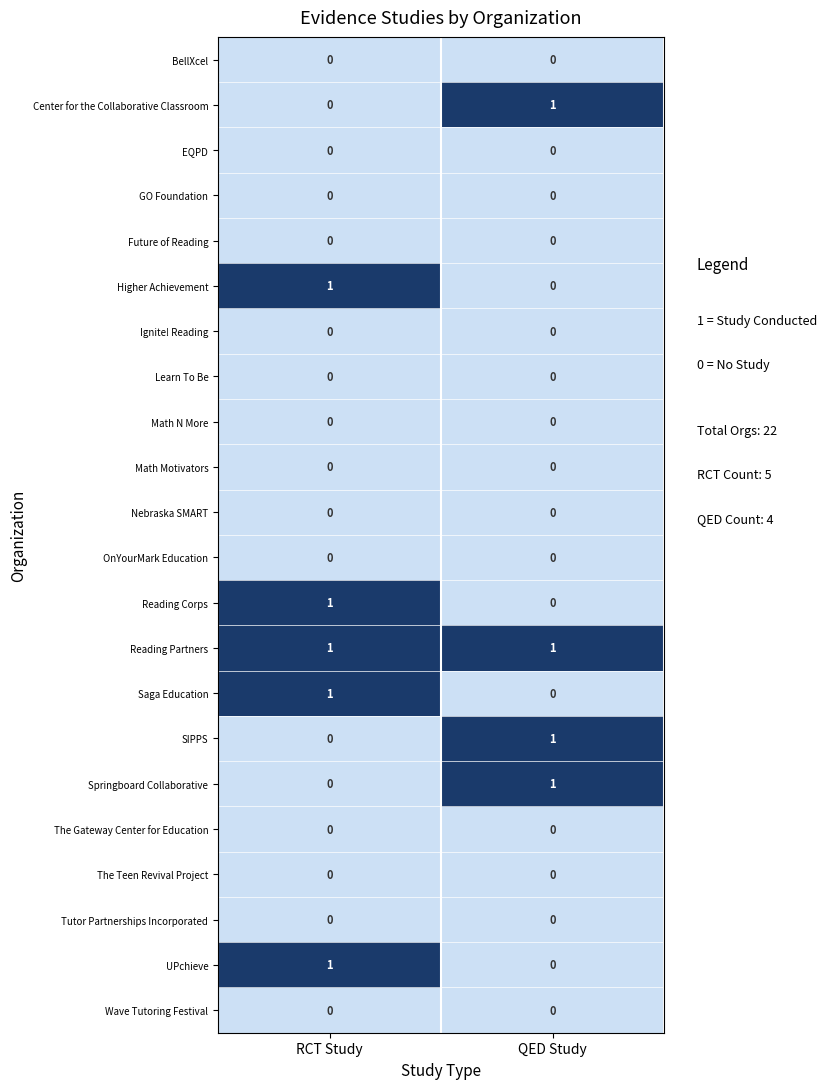

The EQPD series shows 0 at QED Study. True or false?

True